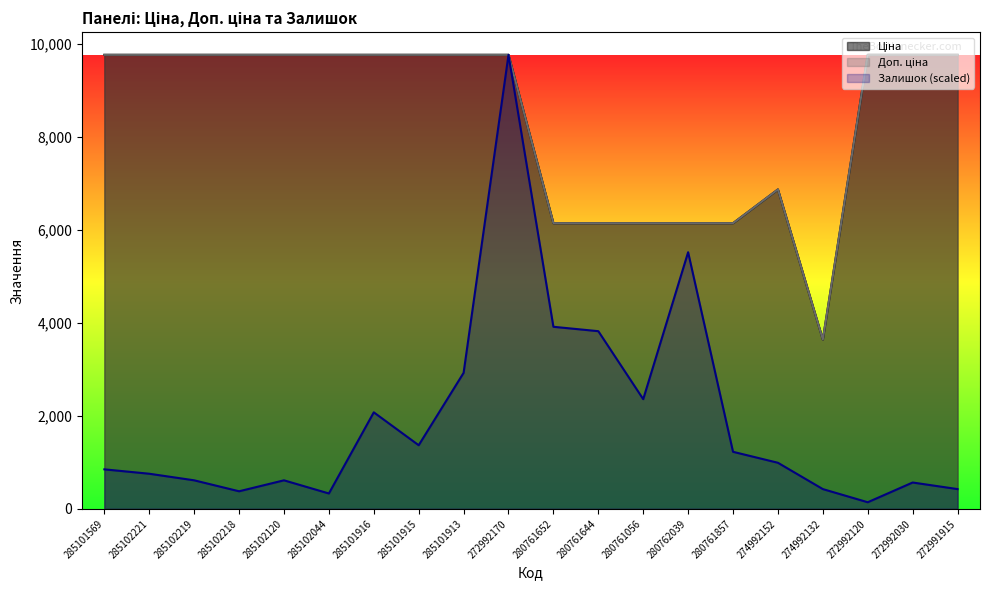

At which label is Ціна closest to 6702?

274992152